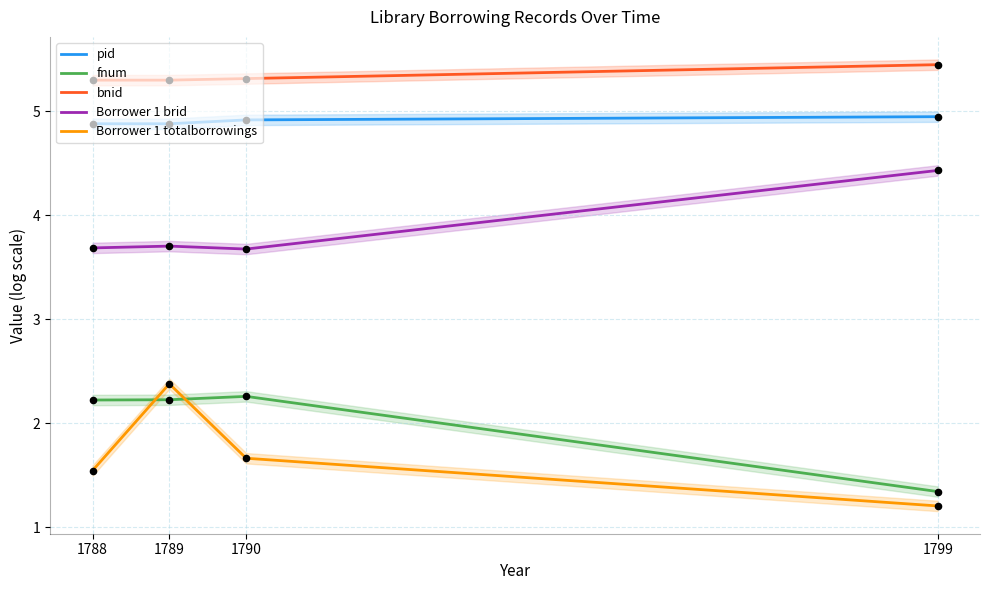

What is the total value across all series at 1790?

17.8